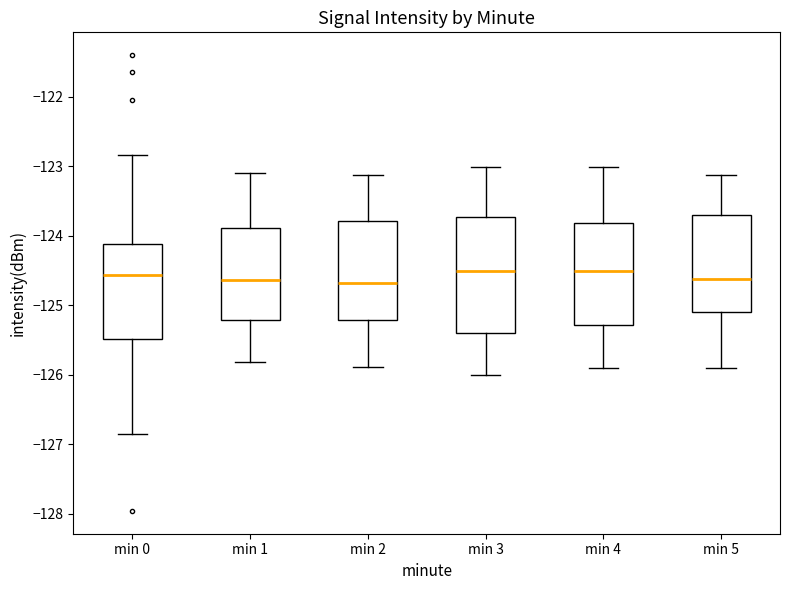

Where does the upper whisker of the box for min 0 end on the y-axis? The values are not printed on the chart, so give them approximately, as read against the axis.

-122.8